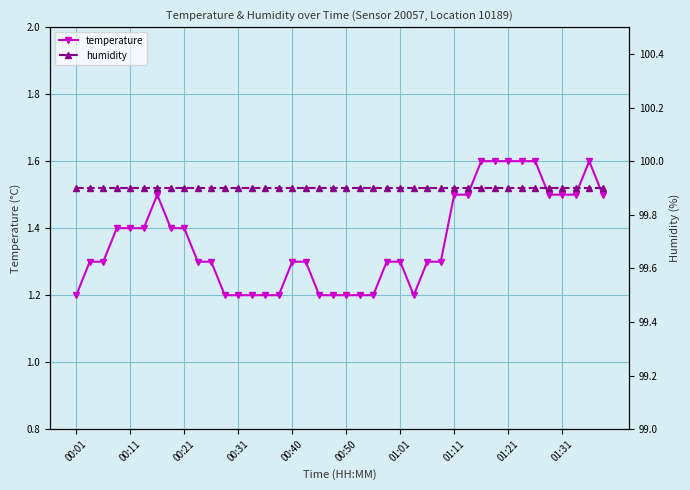

Rank the series at 00:01 from lowest to highest value.

temperature, humidity